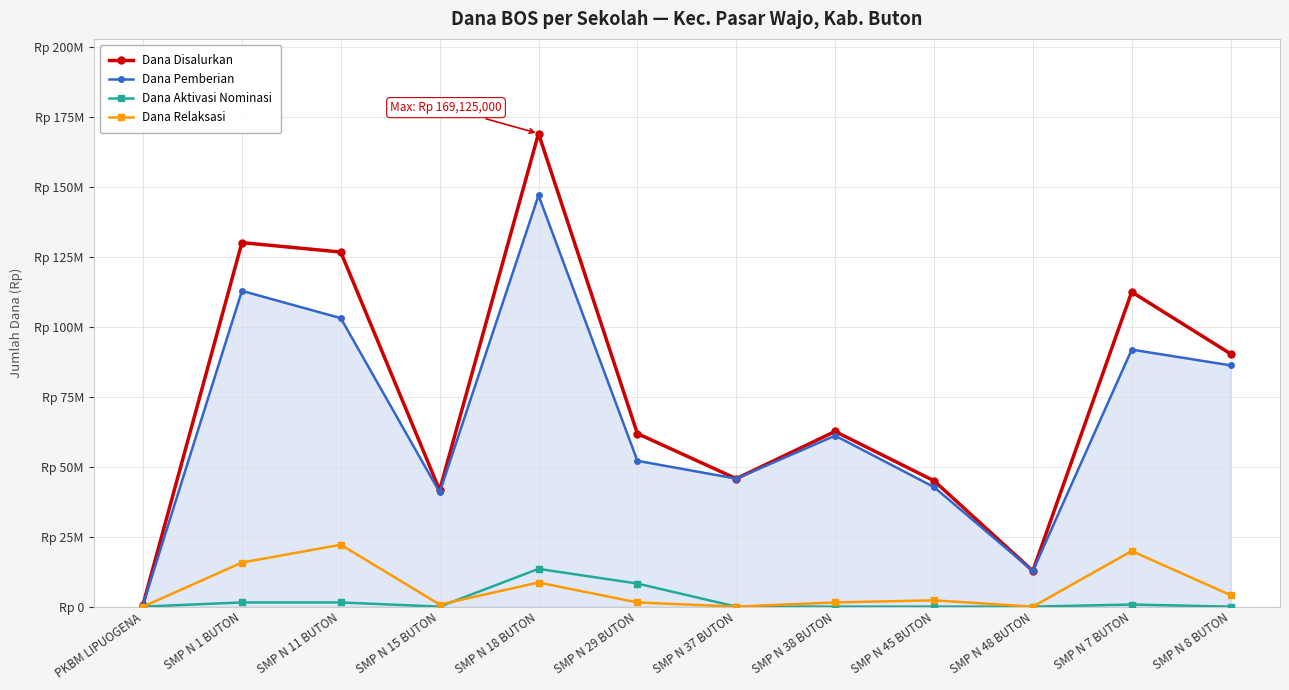

True or false: Dana Relaksasi has more than 1 interior local peaks.

True